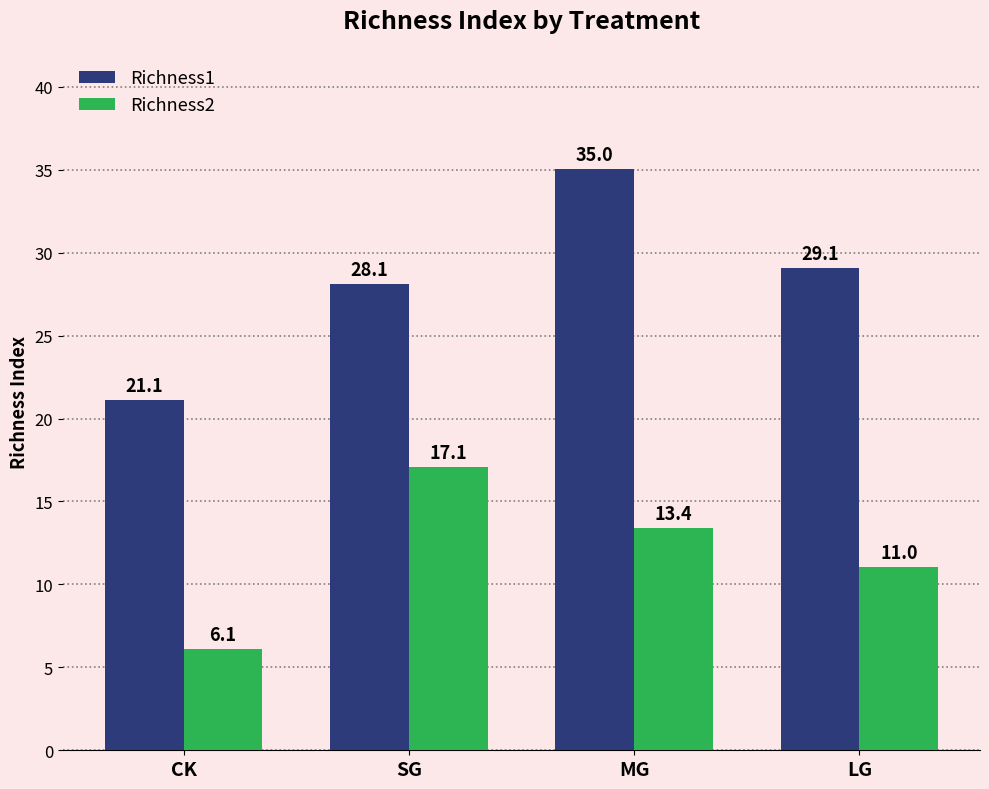

Reading left to right, extract all data points from this chart.

Richness1: 21.1	28.1	35.0	29.1
Richness2: 6.1	17.1	13.4	11.0